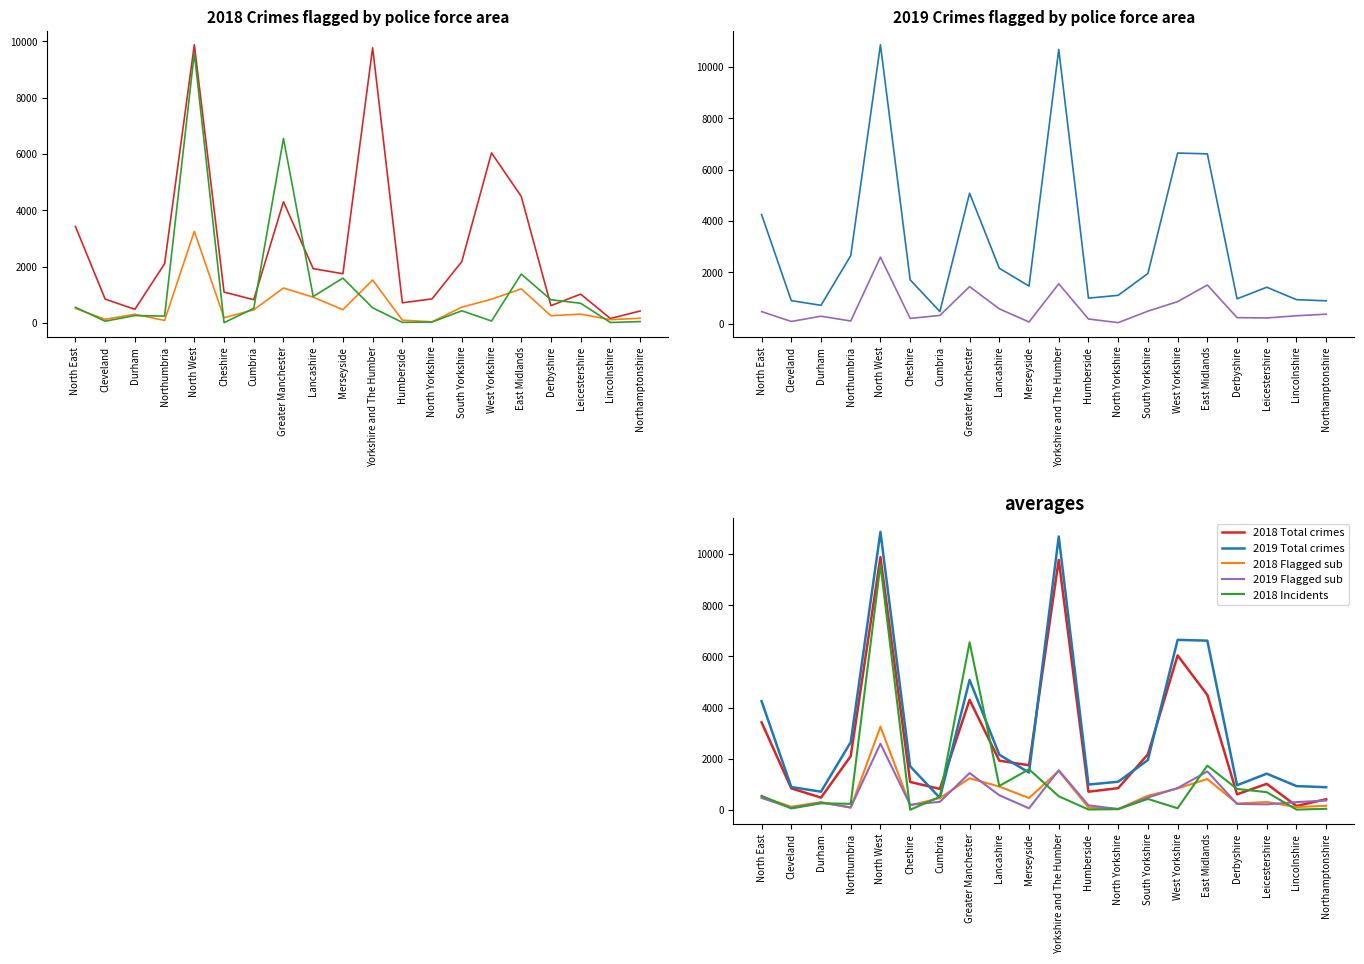

What is the label of the 4th point from the right?

Derbyshire